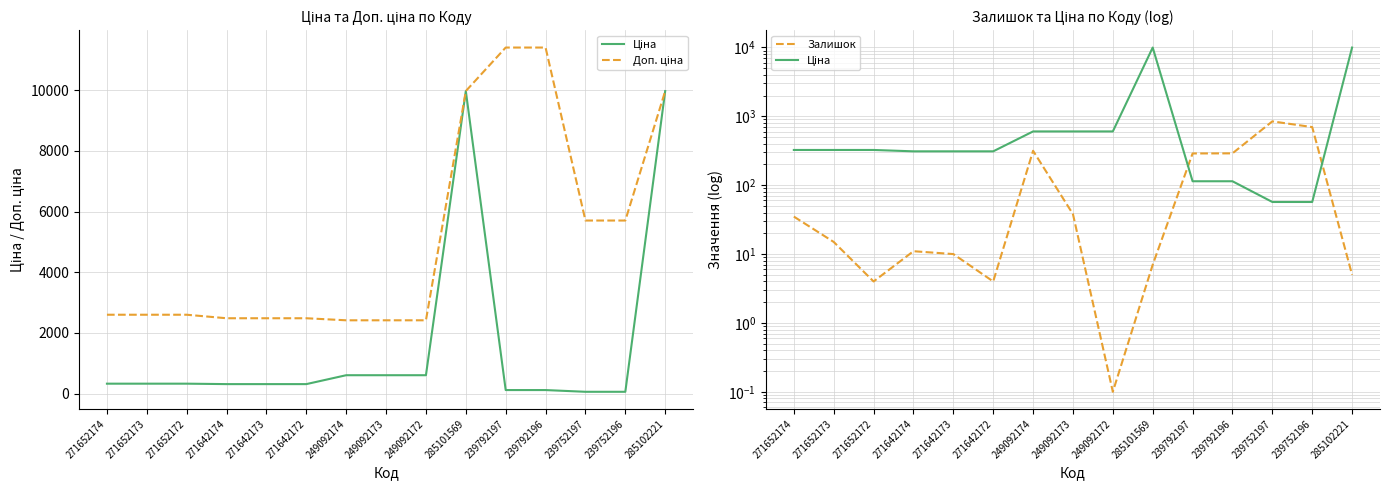

What is the difference between the Залишок values at 249092174 and 285102221?

311.0